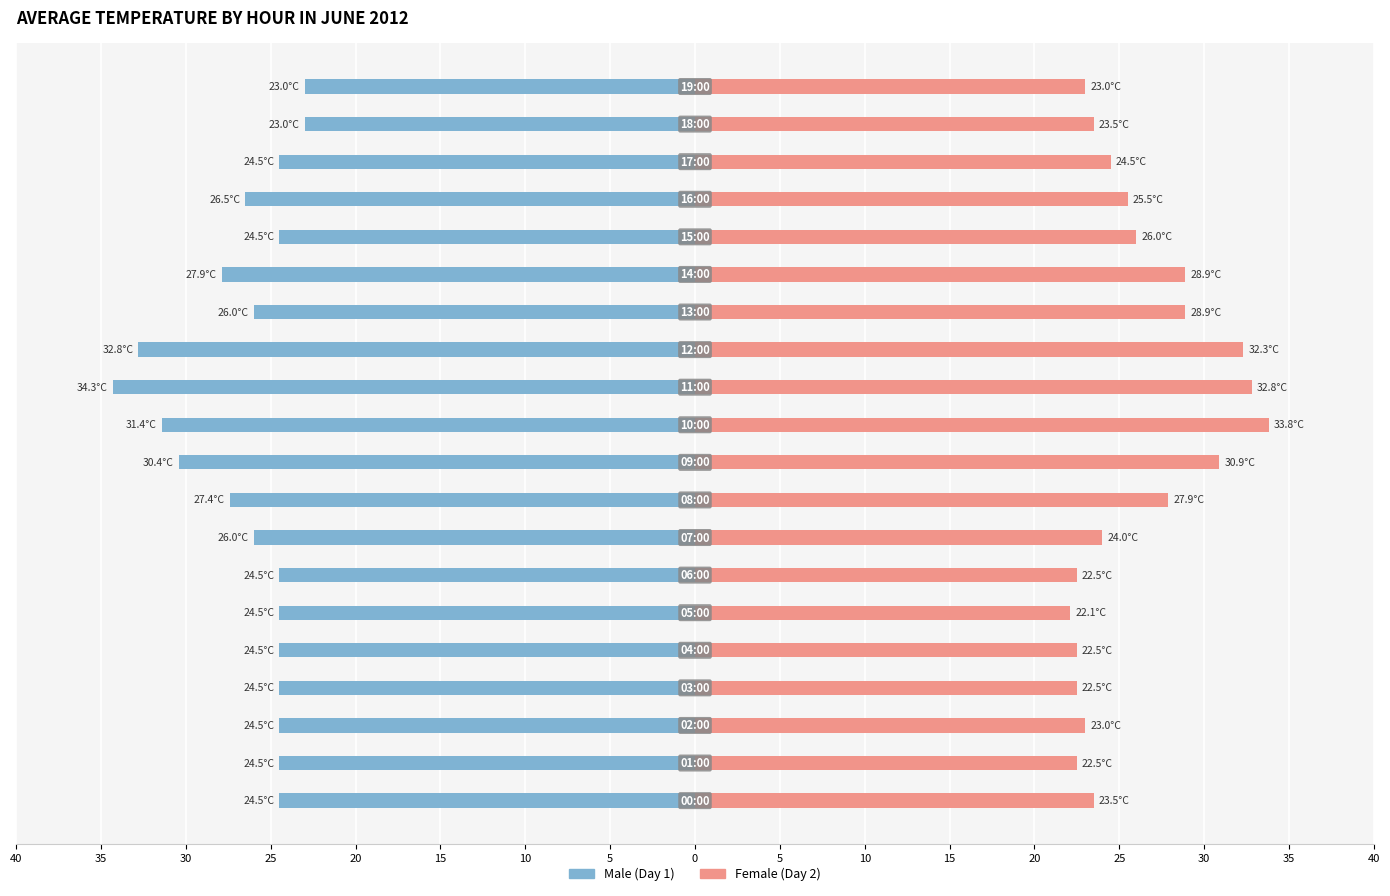

What is the label of the 6th bar from the right?

30